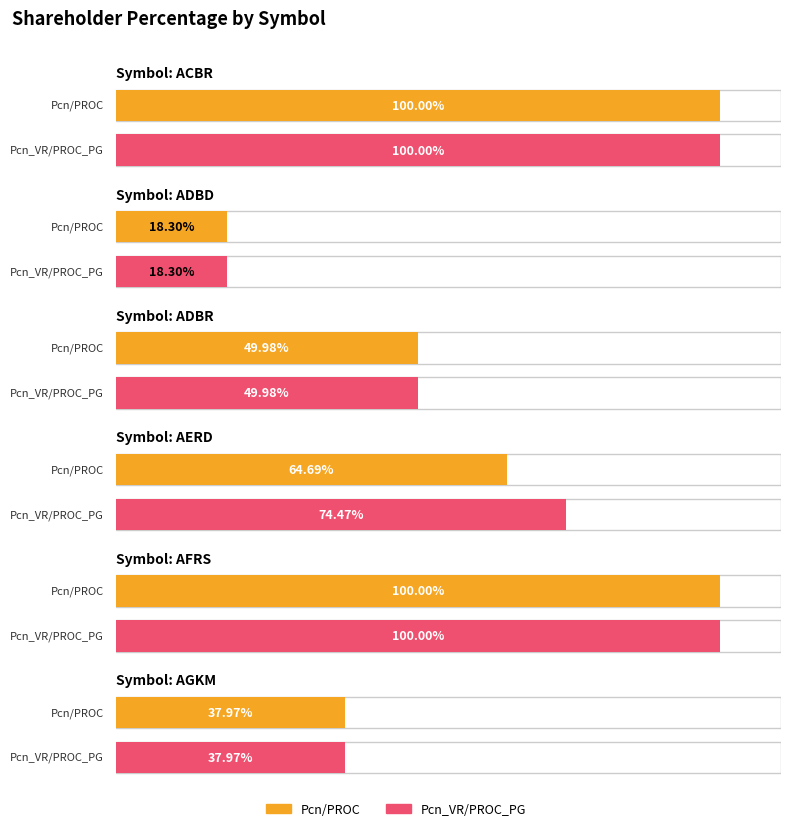

The value of Pcn/PROC at AERD is 91.1. True or false?

False